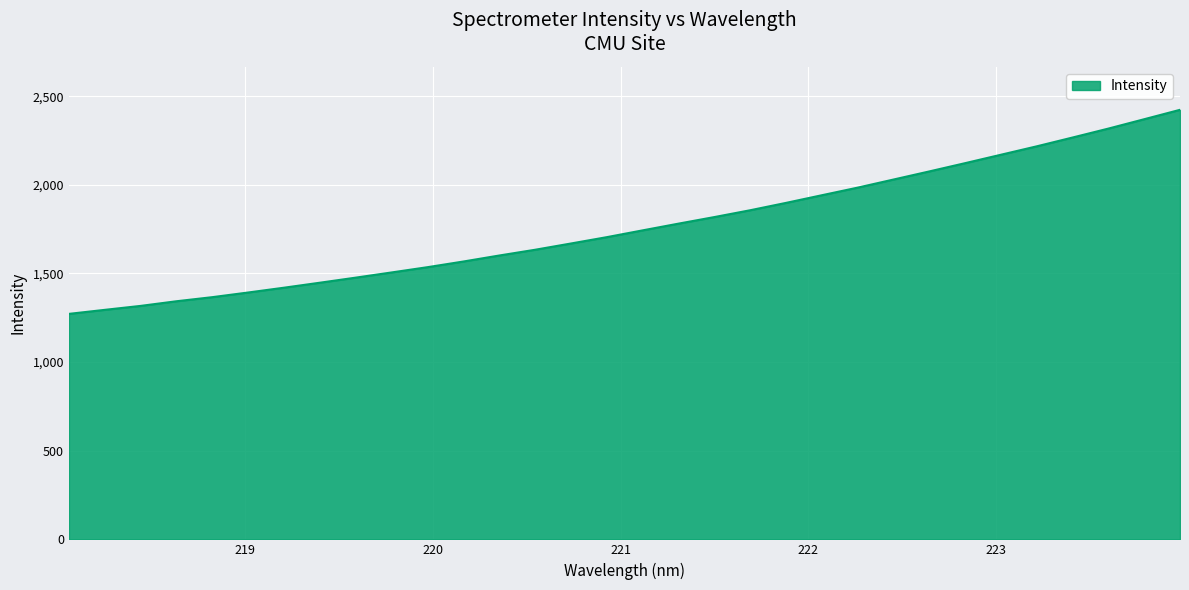

What is the maximum value shown in the chart?

2423.1